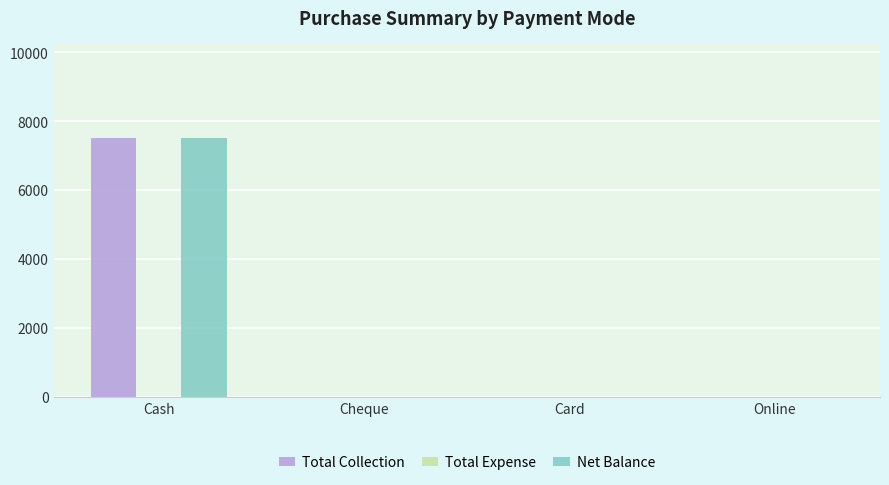

Is it true that Net Balance equals 0 at Card?

True